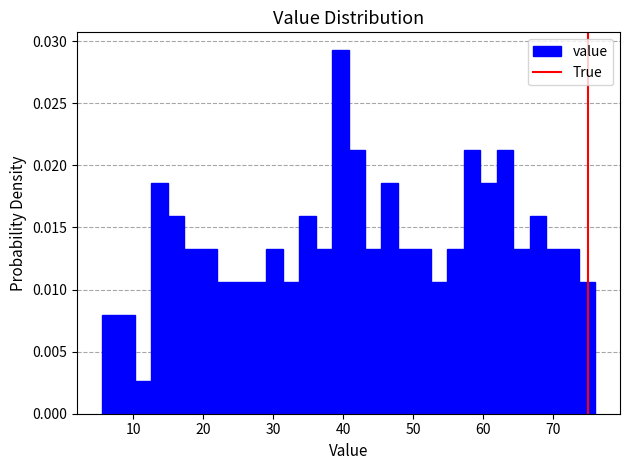

Read against the x-axis, roughly where is the centre of the tallest bar?

40